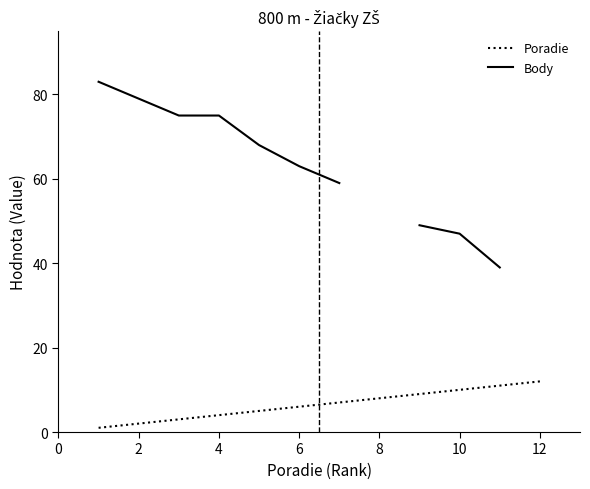

What is the maximum value for Body?

83.0